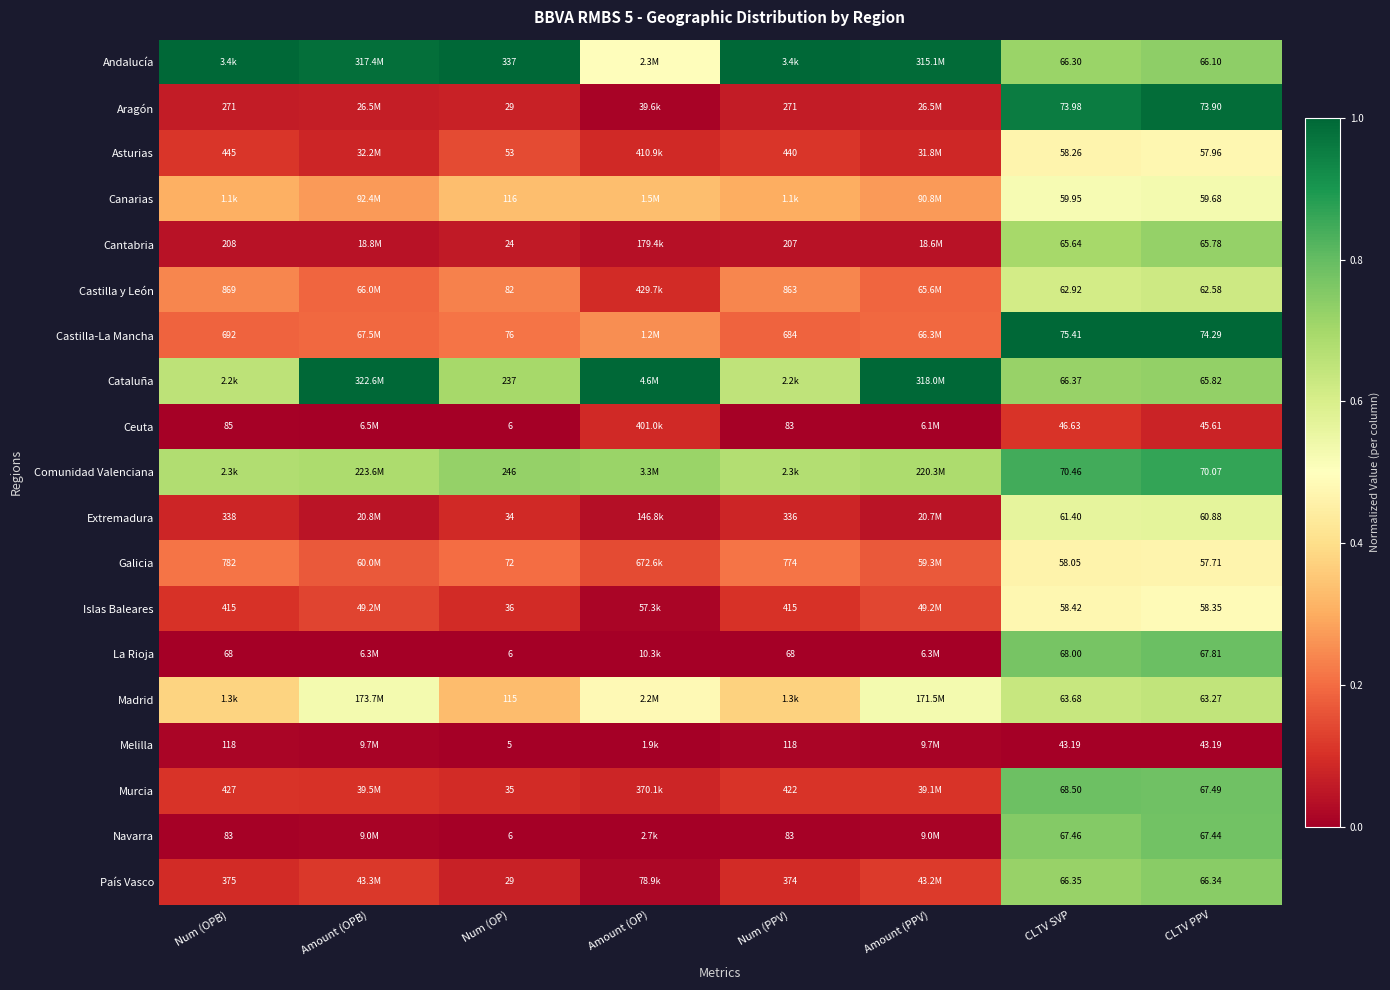

Is the value of Melilla at Num (OPB) greater than the value of La Rioja at CLTV PPV?

Yes